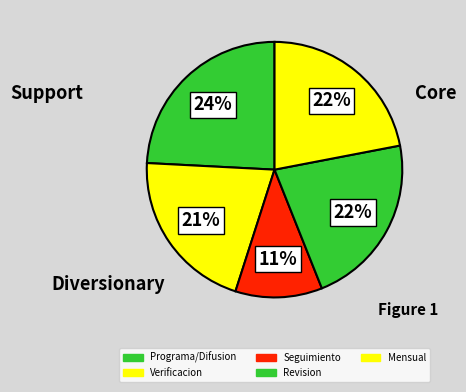

Which has a higher value, Seguimiento or Mensual?

Mensual